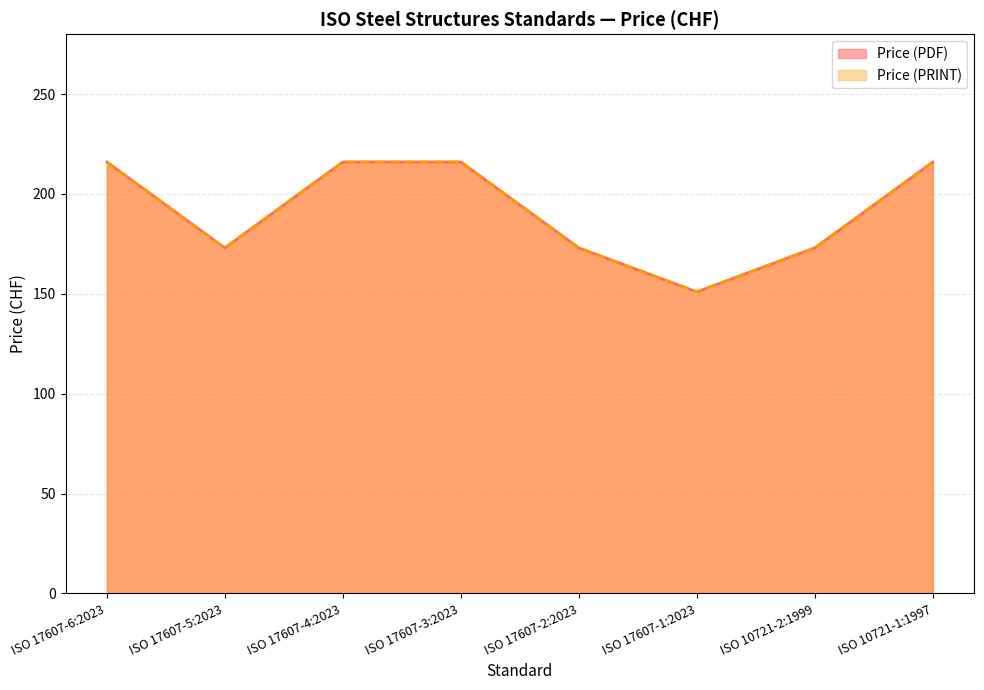

At how many categories does at least one series exceed 210?

4